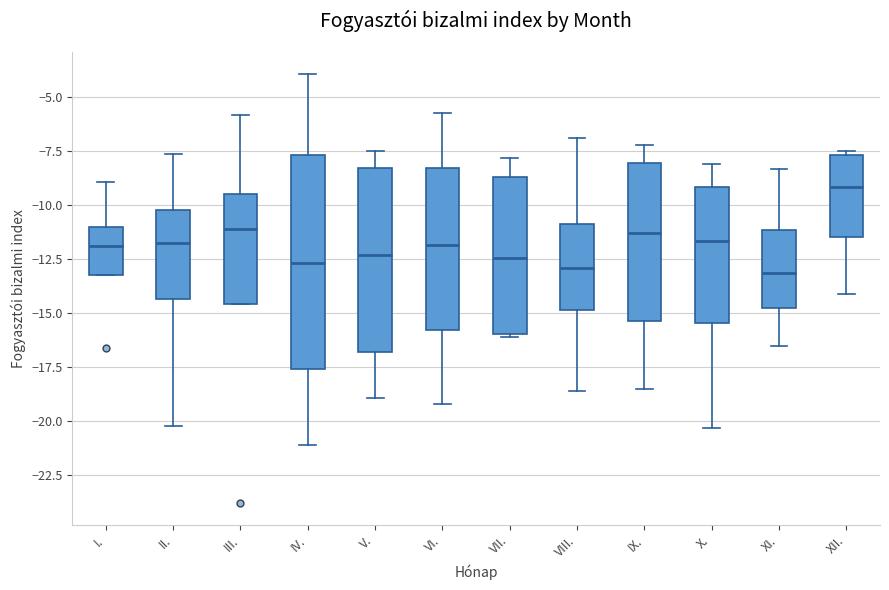

Comparing the boxes themselves (not the whiskers), which one is the tallest?

IV.